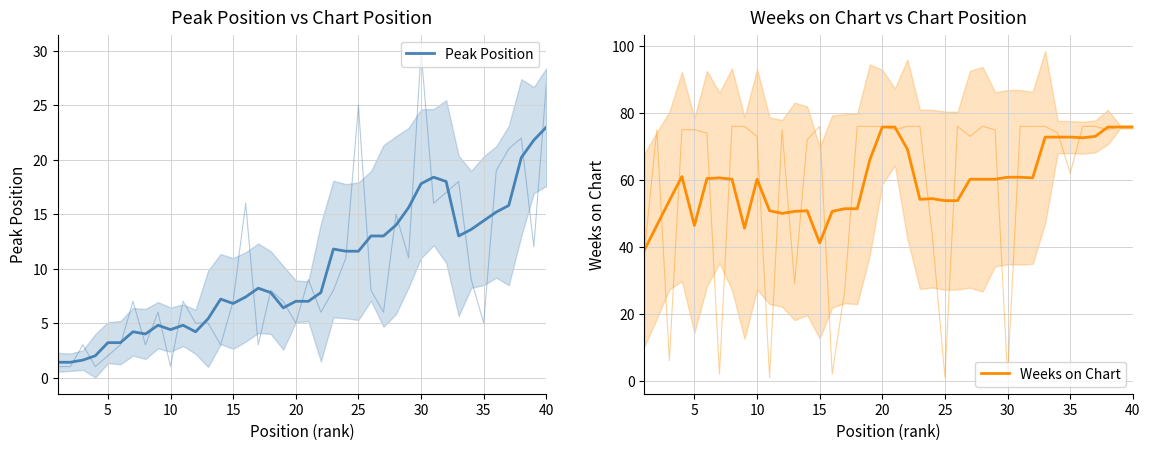

What is the difference between the highest and lowest values at 30?

56.4